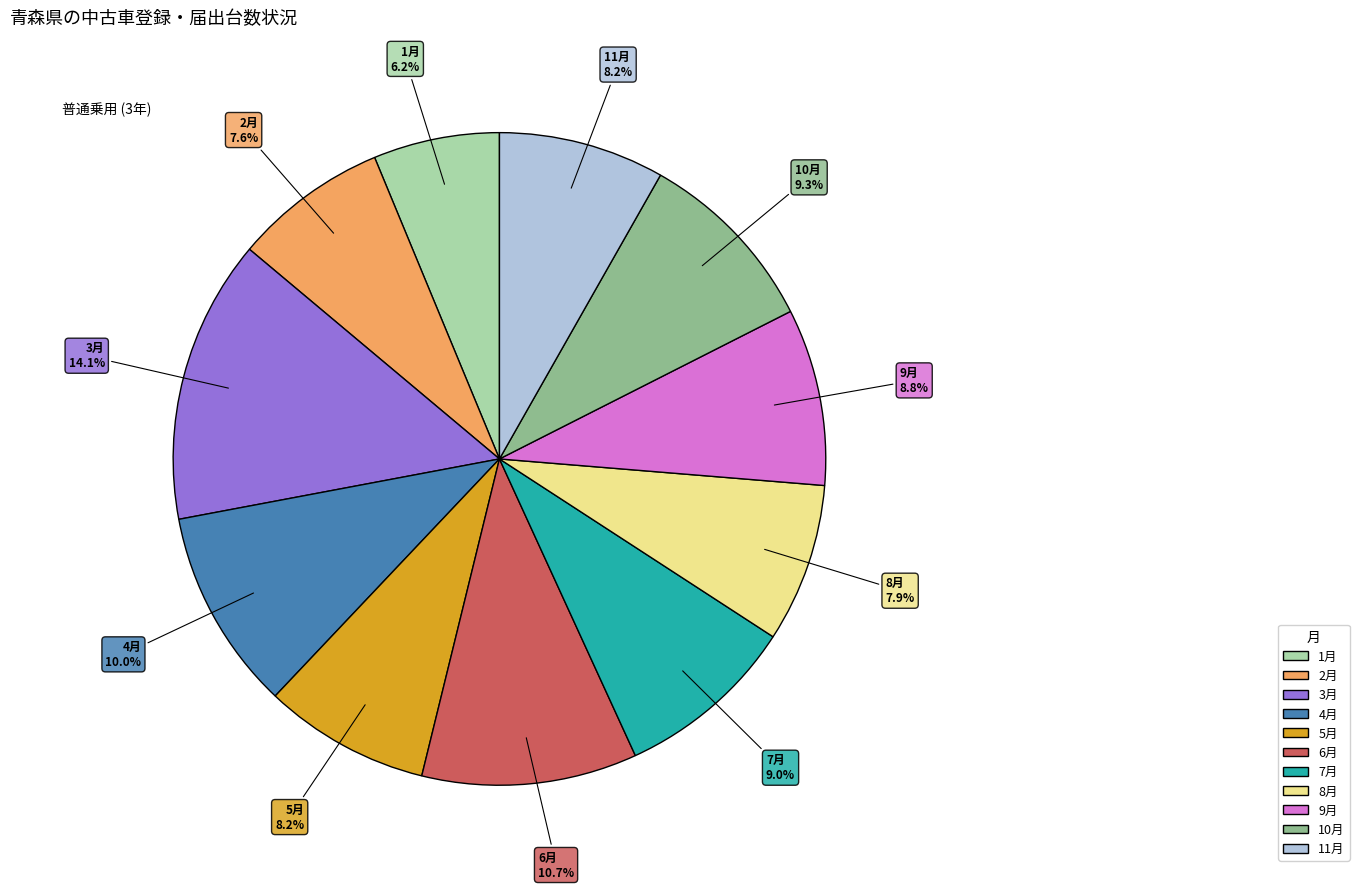

Count the number of slices in the pie.

11